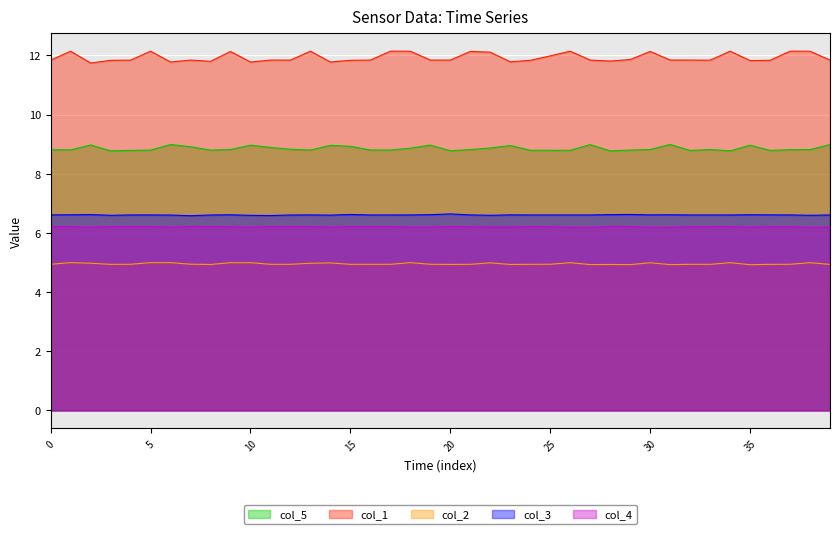

Which series has the largest total across all categories?

col_1